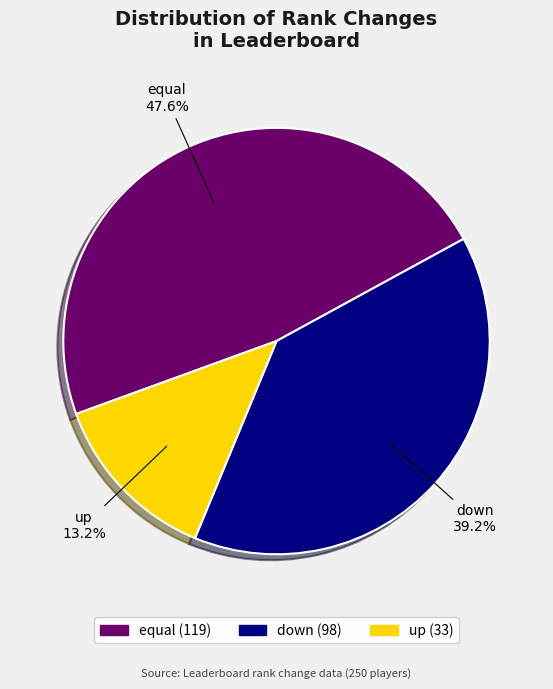

Is it true that equal is 48% of the pie?

True